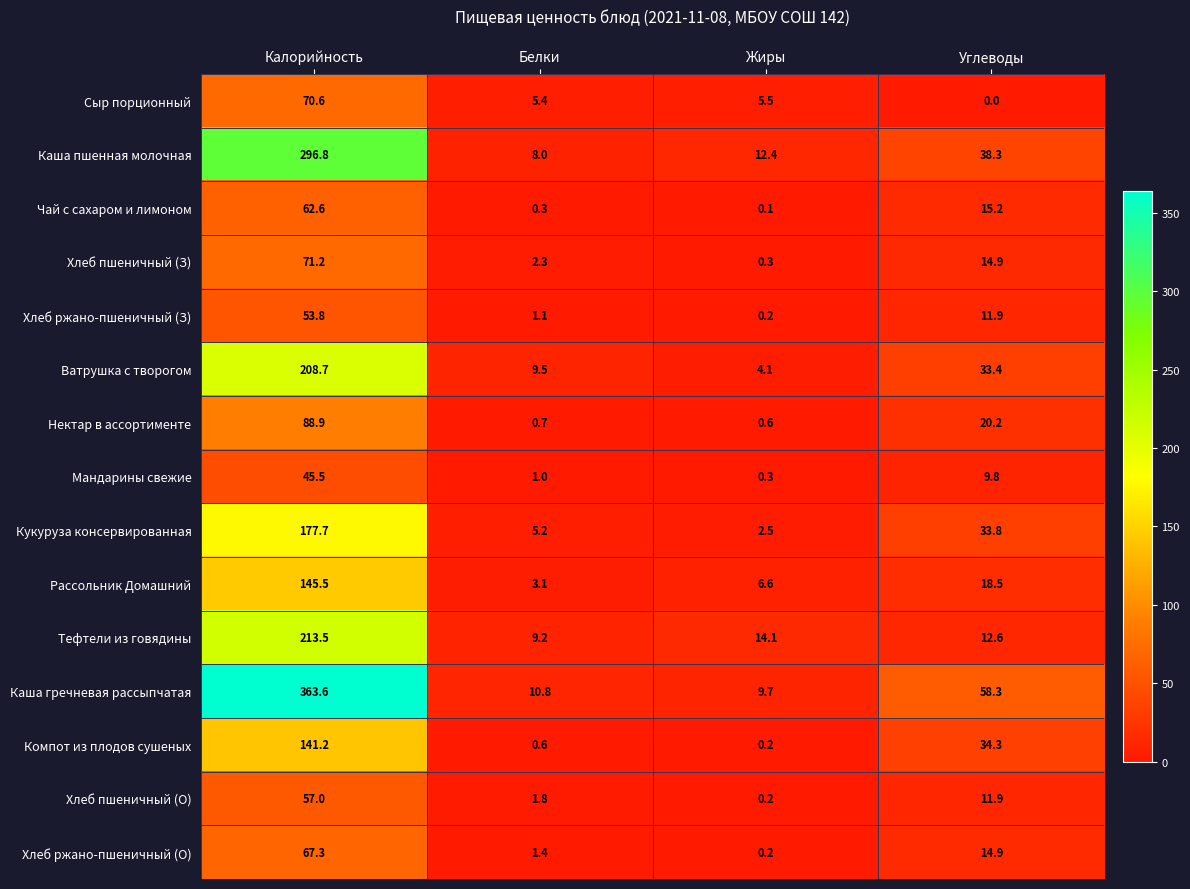

True or false: Рассольник Домашний has a value of 6.6 at Жиры.

True